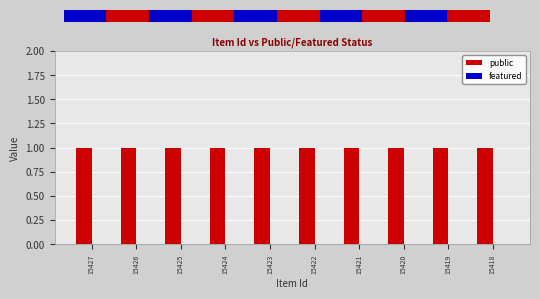

Is the value of public at 15419 greater than the value of featured at 15420?

Yes